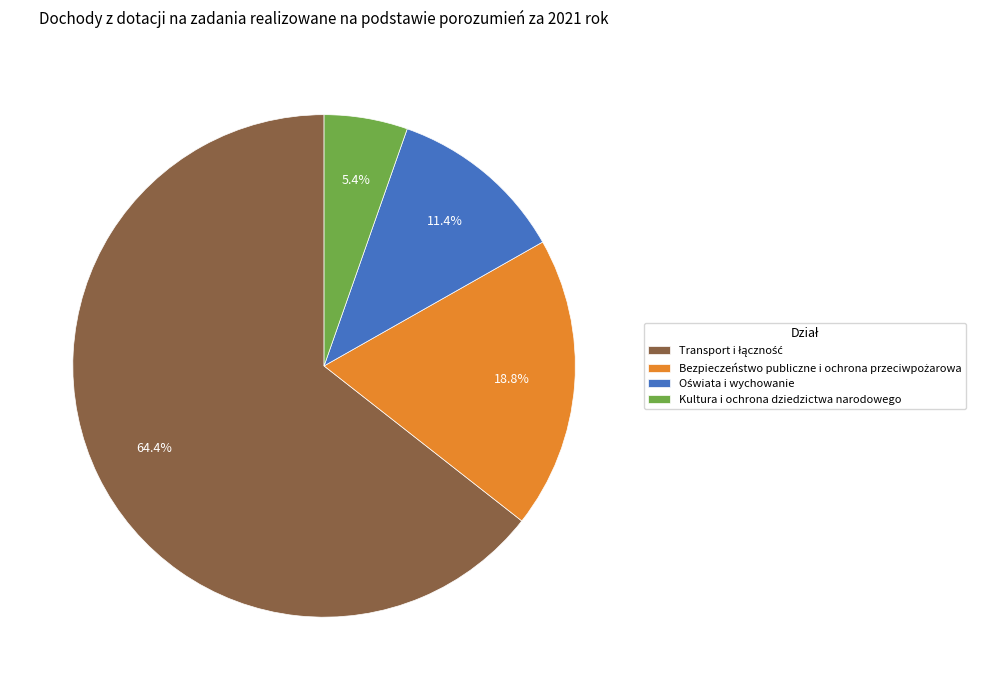

What portion of the pie excludes Kultura i ochrona dziedzictwa narodowego?

94.6%